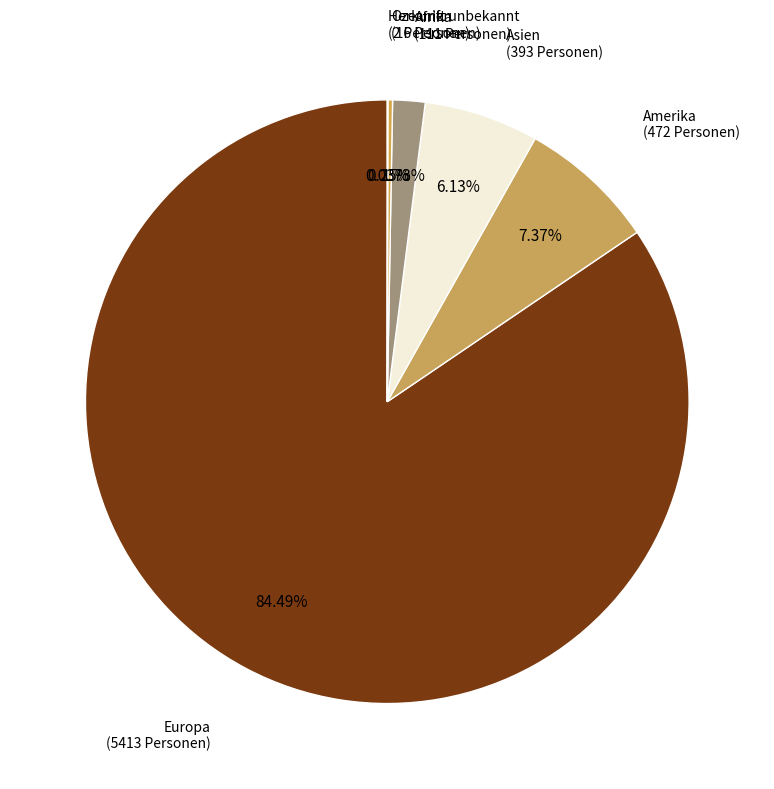

Which slice is the largest?

Europa